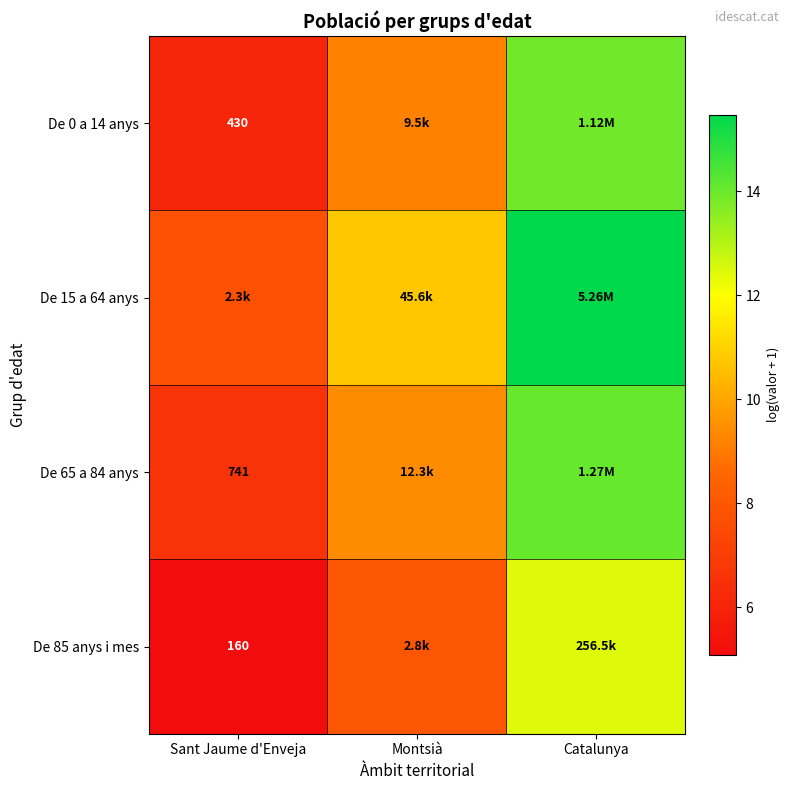

Read the De 15 a 64 anys value at Montsià.

10.7